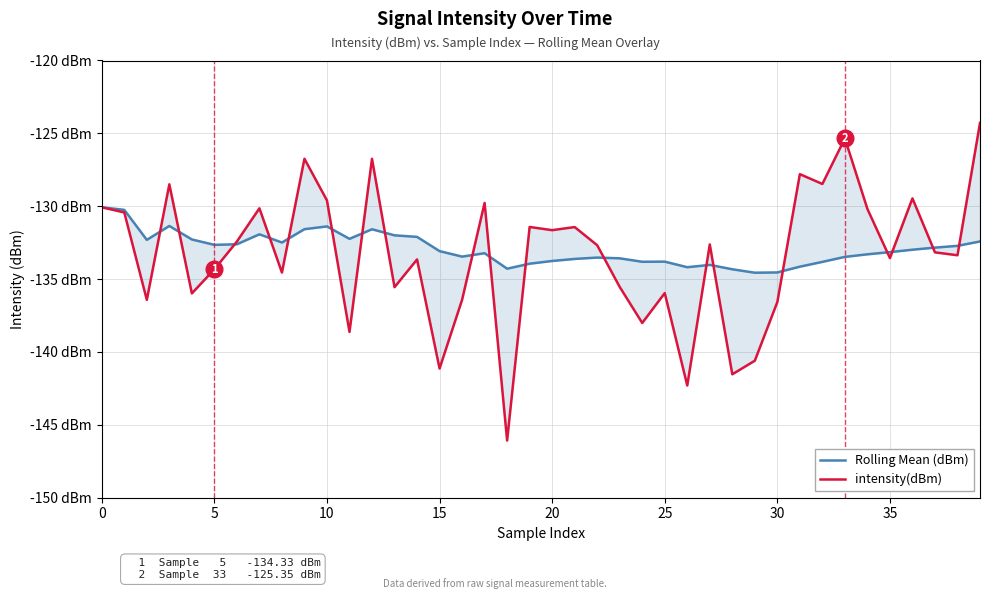

Which series changed the most between 15 and 26?

intensity(dBm)